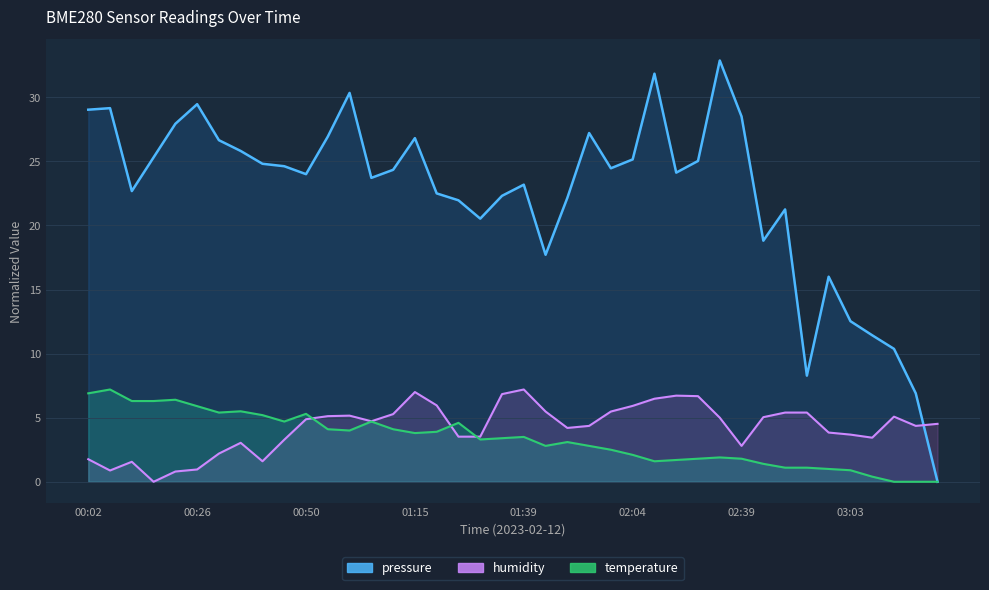

Reading right to left, what are all the values shown in this chart?

pressure: 0.0	6.9	10.4	11.4	12.5	16.0	8.3	21.2	18.8	28.5	32.9	25.0	24.1	31.8	25.1	24.5	27.2	22.1	17.7	23.2	22.3	20.5	22.0	22.5	26.8	24.3	23.7	30.3	26.9	24.0	24.6	24.8	25.8	26.6	29.5	27.9	25.3	22.7	29.1	29.0
humidity: 4.5	4.4	5.1	3.4	3.7	3.8	5.4	5.4	5.0	2.8	5.0	6.7	6.7	6.5	5.9	5.5	4.4	4.2	5.5	7.2	6.8	3.5	3.5	6.0	7.0	5.3	4.7	5.2	5.1	4.9	3.3	1.6	3.0	2.2	1.0	0.8	0.0	1.6	0.9	1.8
temperature: 0.0	0.0	0.0	0.4	0.9	1.0	1.1	1.1	1.4	1.8	1.9	1.8	1.7	1.6	2.1	2.5	2.8	3.1	2.8	3.5	3.4	3.3	4.6	3.9	3.8	4.1	4.7	4.0	4.1	5.3	4.7	5.2	5.5	5.4	5.9	6.4	6.3	6.3	7.2	6.9